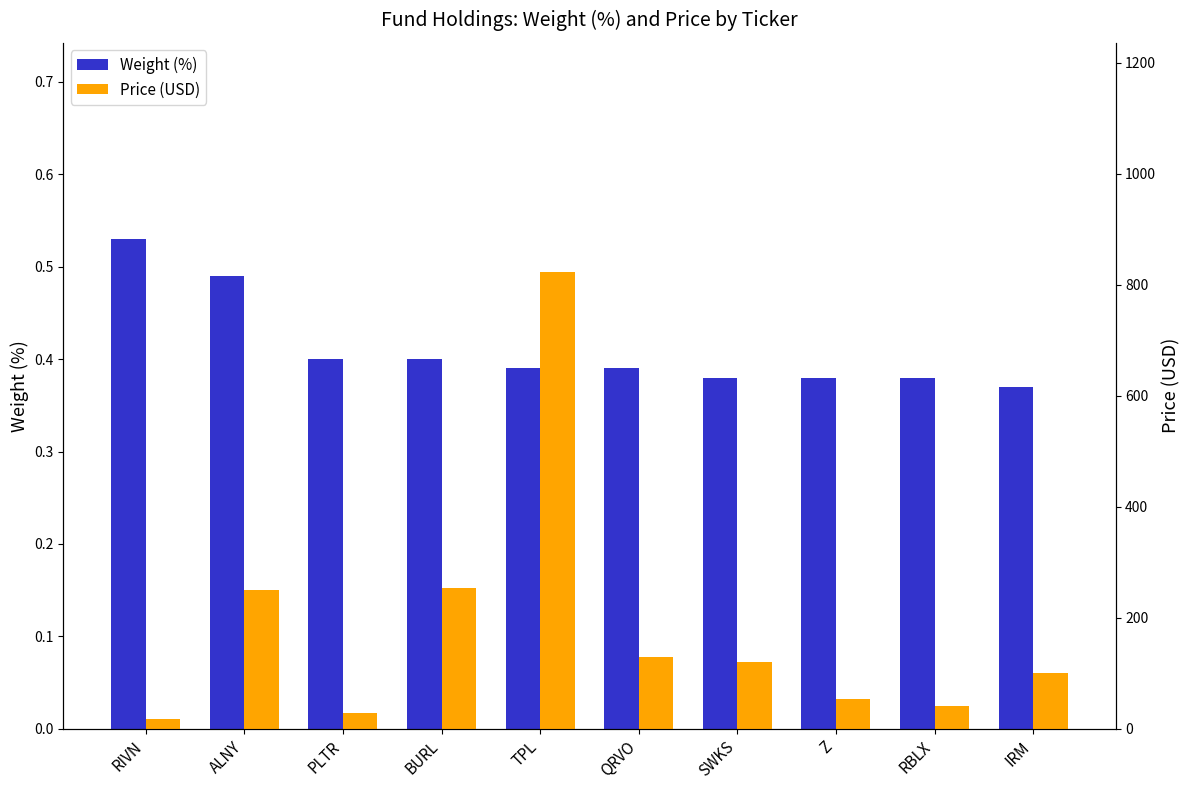

What is the lowest value of the Price (USD) series?

17.9